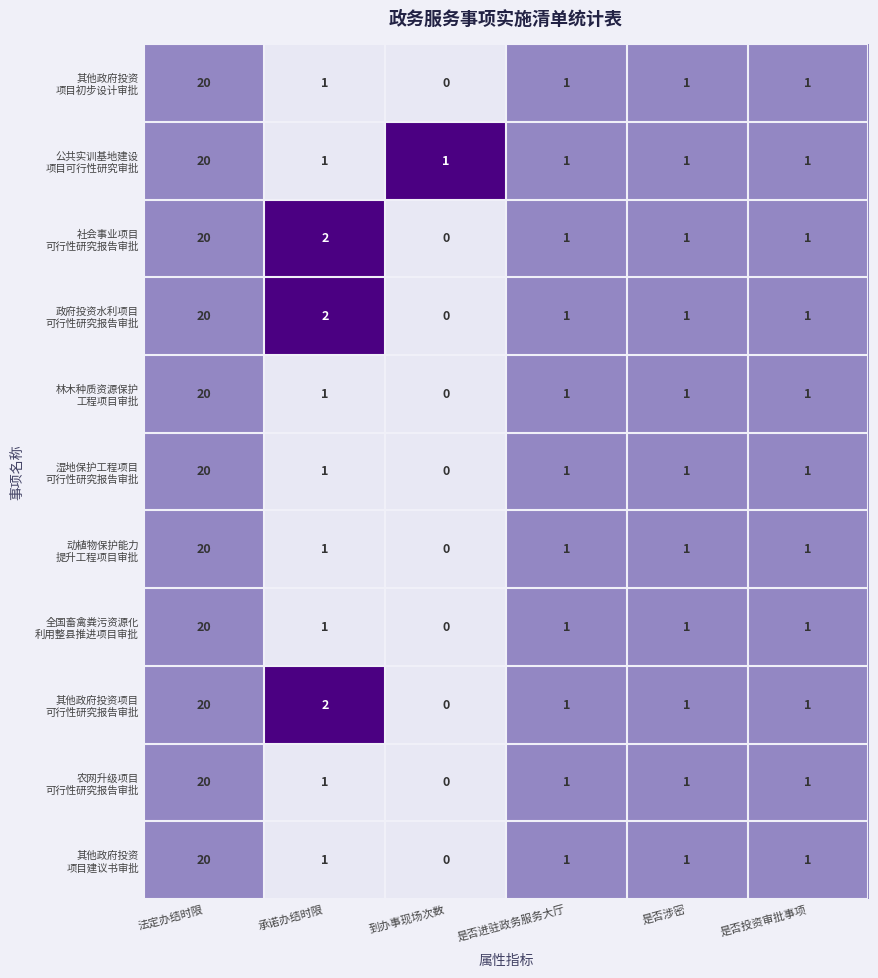

At which category is the sum across all series the highest?

法定办结时限